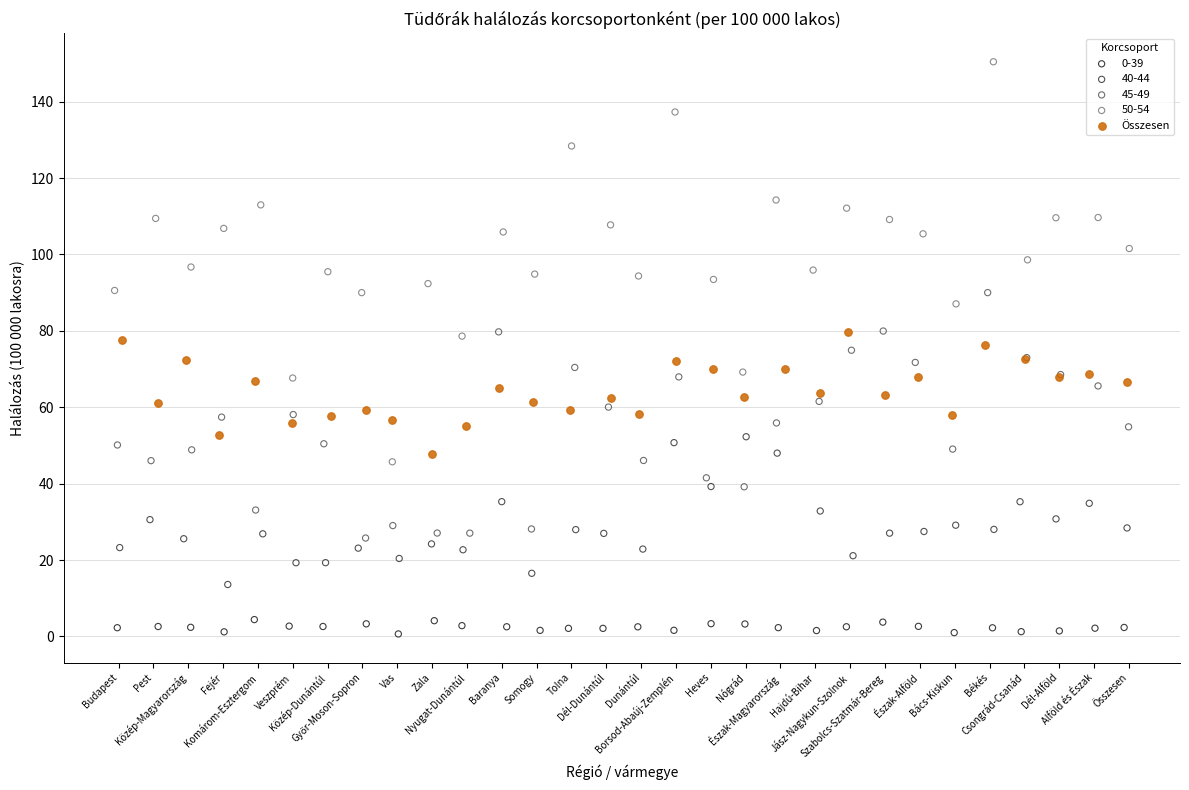

Which series has the widest spread of Y values?

50-54